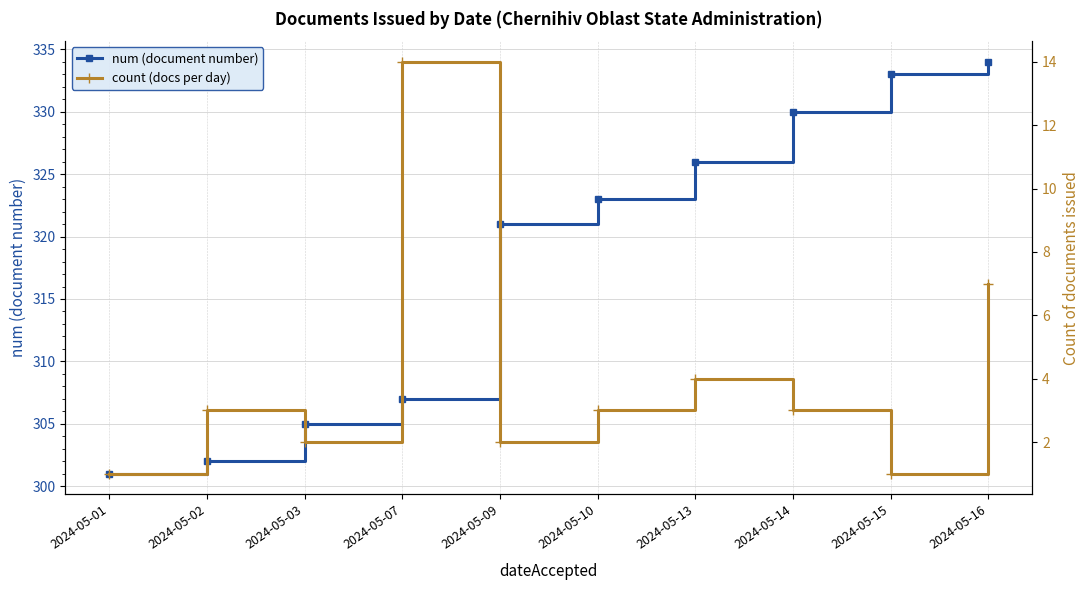

What is the difference between the second highest and second lowest values in the num (document number) series?

31